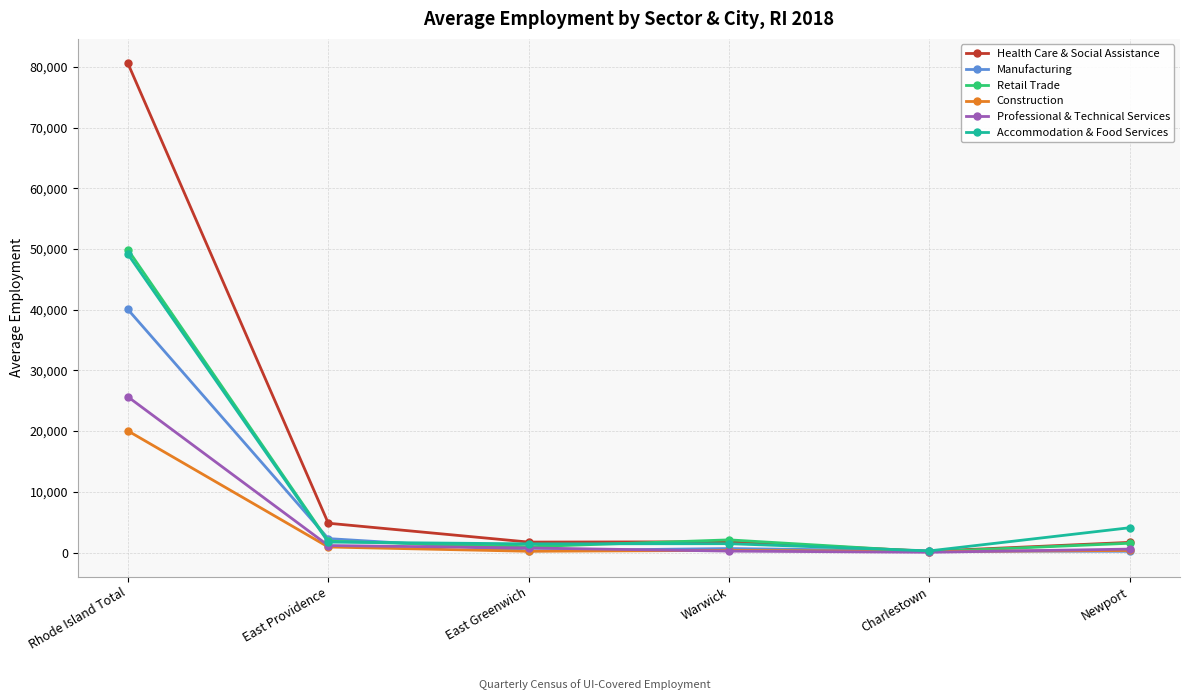

At how many categories does at least one series exceed 68477?

1